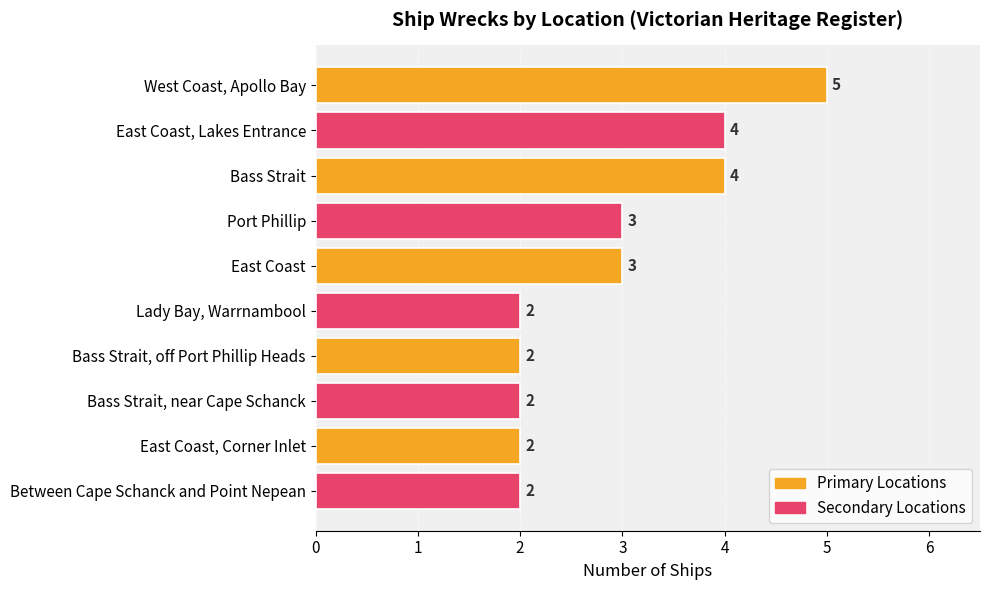

What is the greatest value displayed?

5